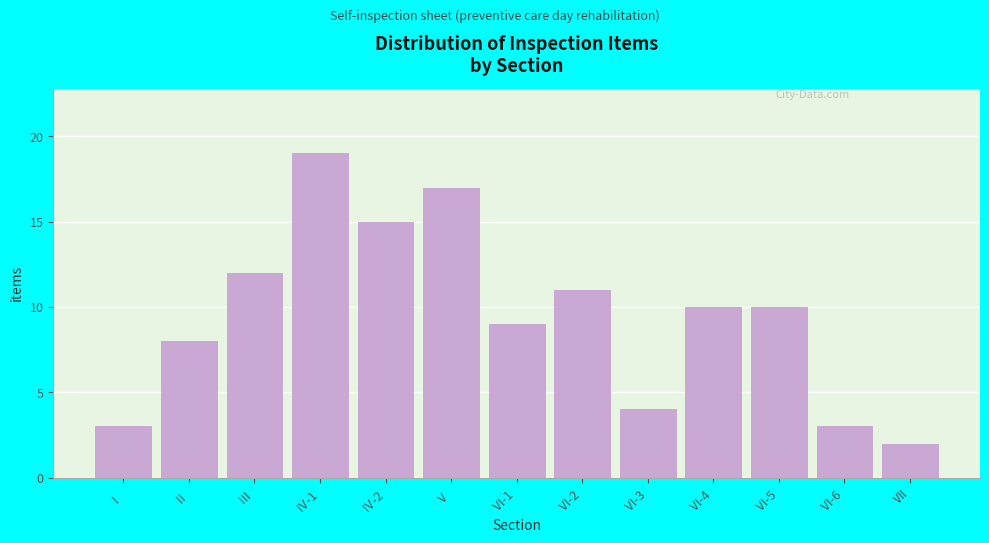

Reading left to right, transcribe all the data shown in this chart.

Ⅰ=3	Ⅱ=8	Ⅲ=12	Ⅳ-1=19	Ⅳ-2=15	Ⅴ=17	Ⅵ-1=9	Ⅵ-2=11	Ⅵ-3=4	Ⅵ-4=10	Ⅵ-5=10	Ⅵ-6=3	Ⅶ=2